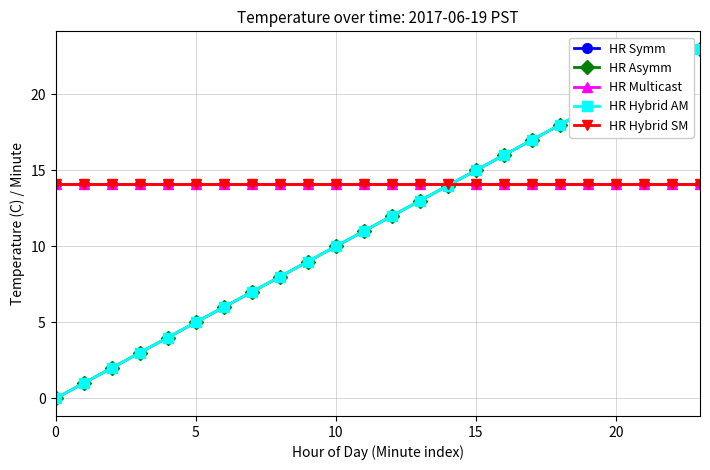

Which series has the largest range (max minus min)?

HR Asymm